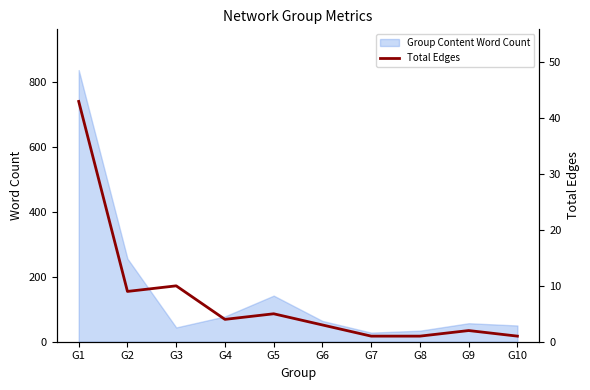

What is the sum of the values at G3 and G1?

53